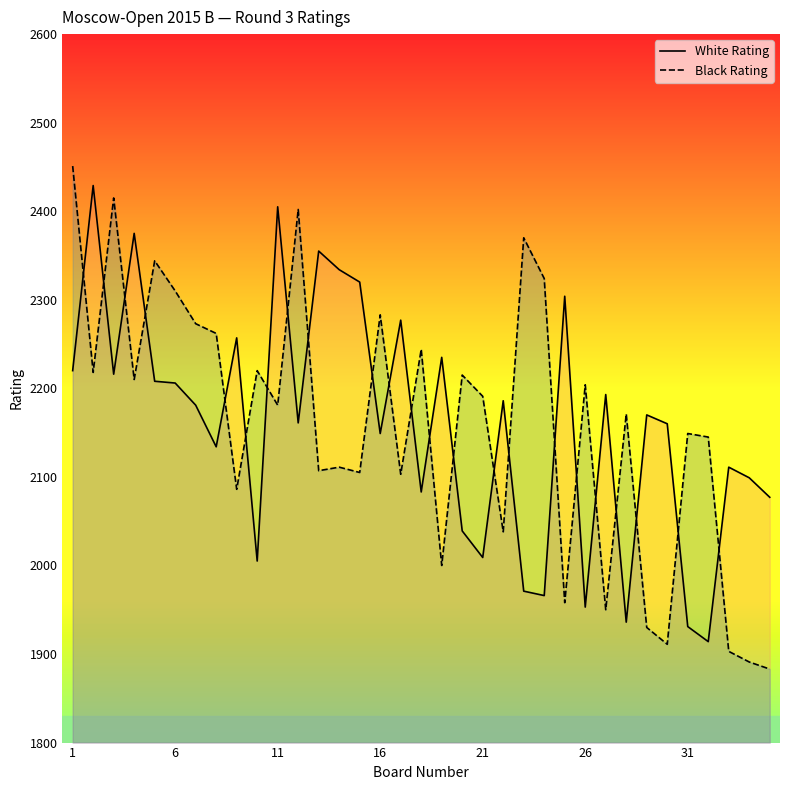

Which category has the lowest value in the Black Rating series?

34